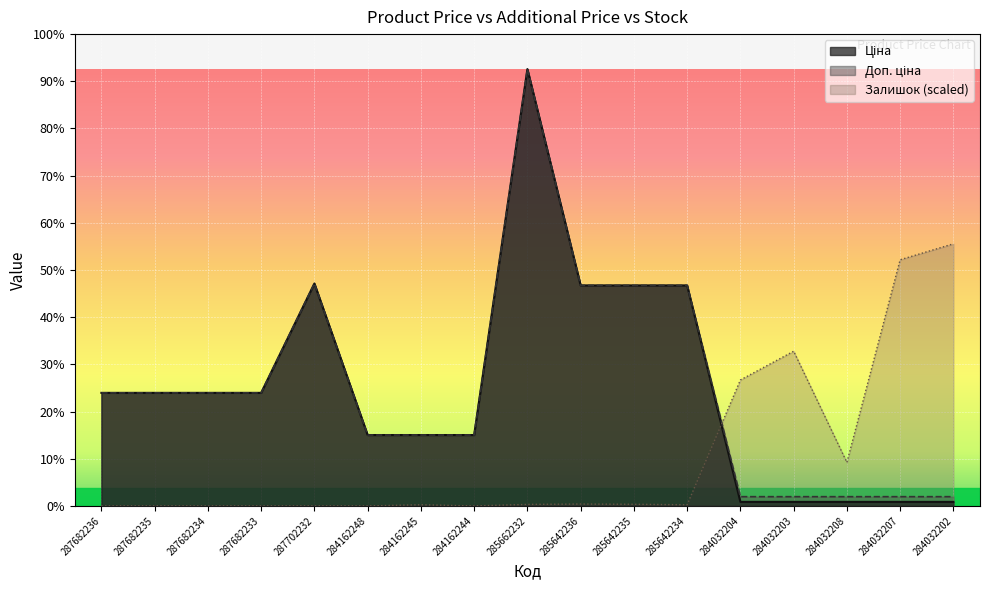

What is the value of the Ціна point at the 9th from the left?

57258.0